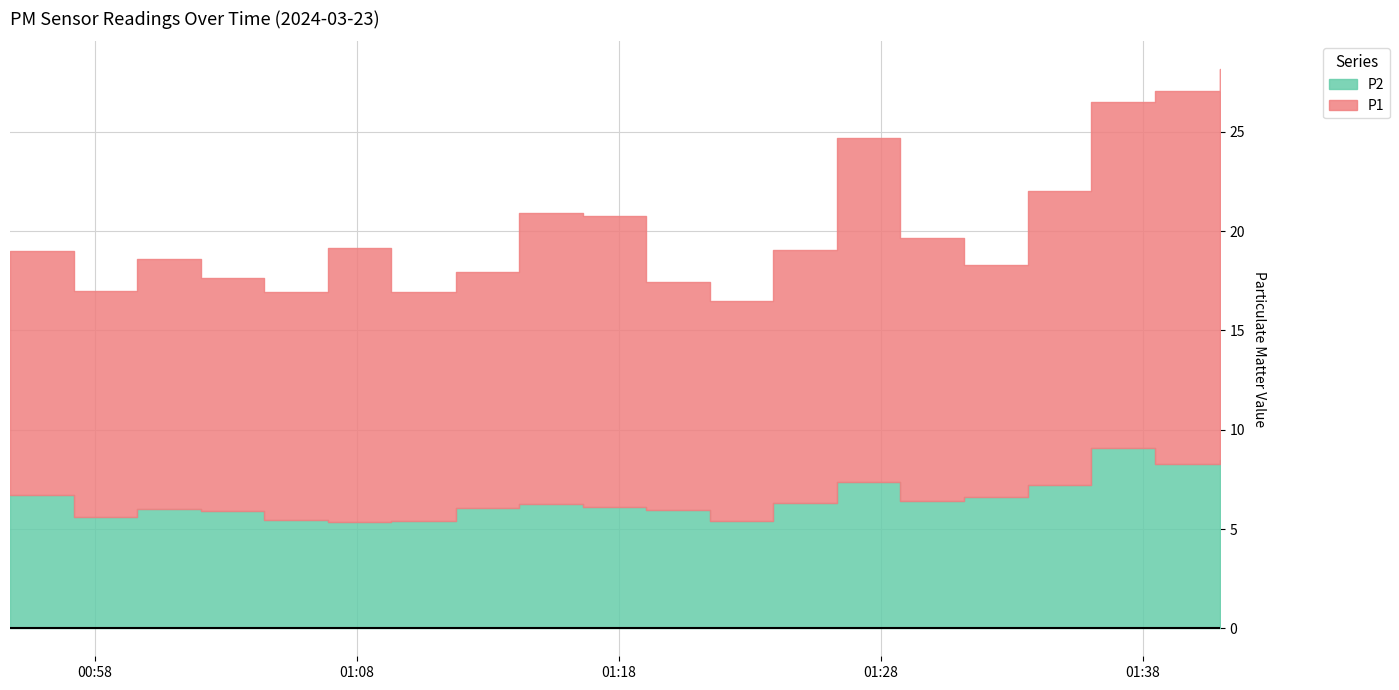

At which label is P1 closest to 15?

2024-03-23T01:33:37